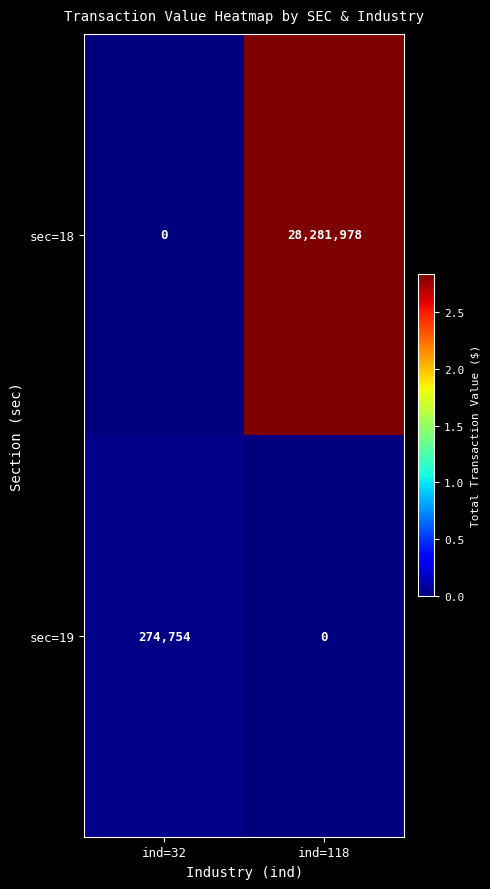

Reading right to left, list all the values displayed in this chart.

sec=18: ind=118=28281978	ind=32=0
sec=19: ind=118=0	ind=32=274754